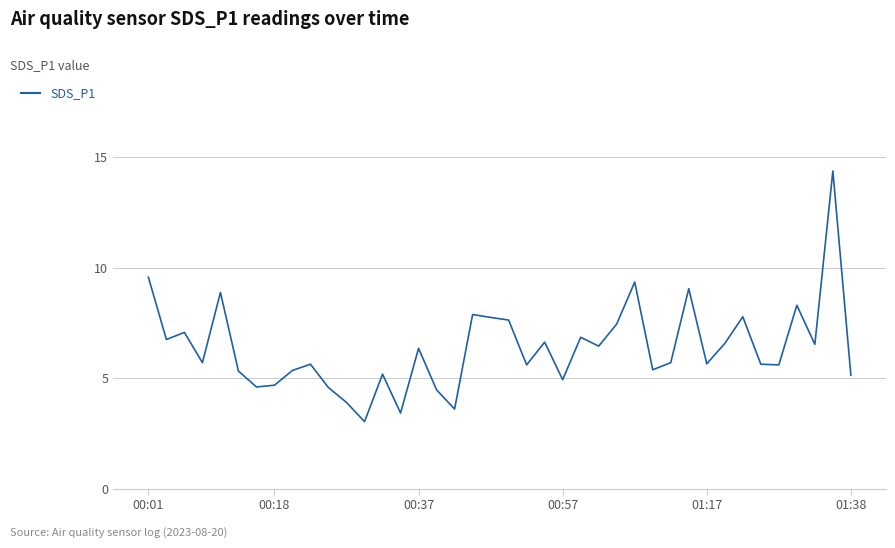

Does the chart display data point markers on the line(s)?

No